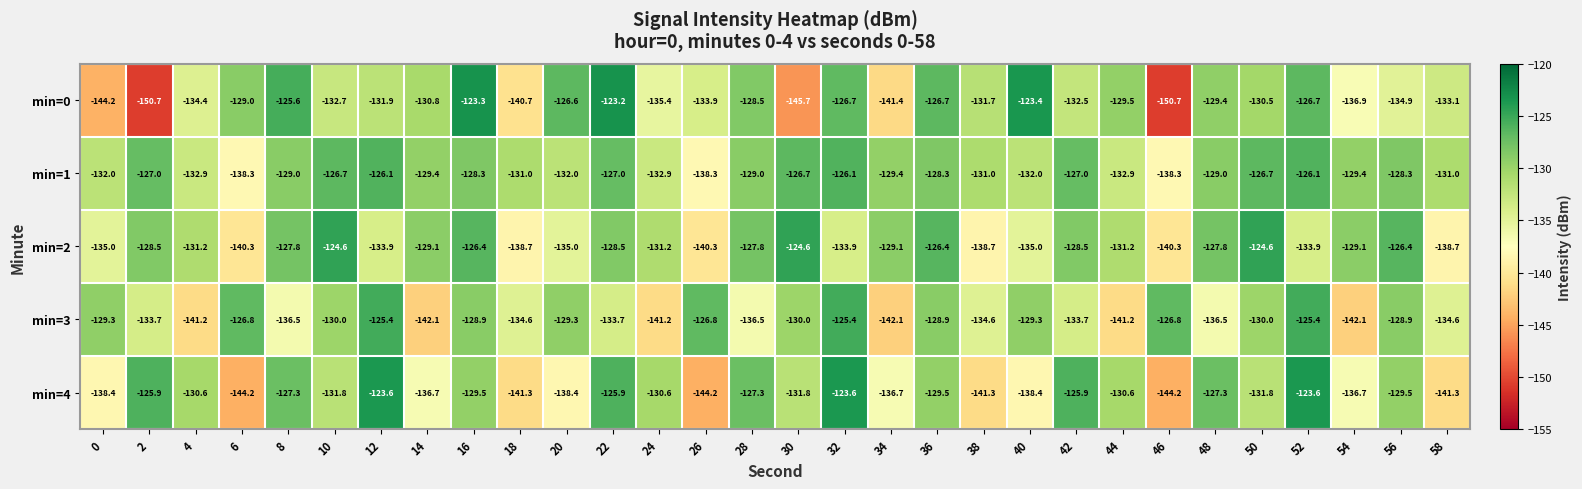

Between 28 and 54, which series saw the biggest shift?

min=4